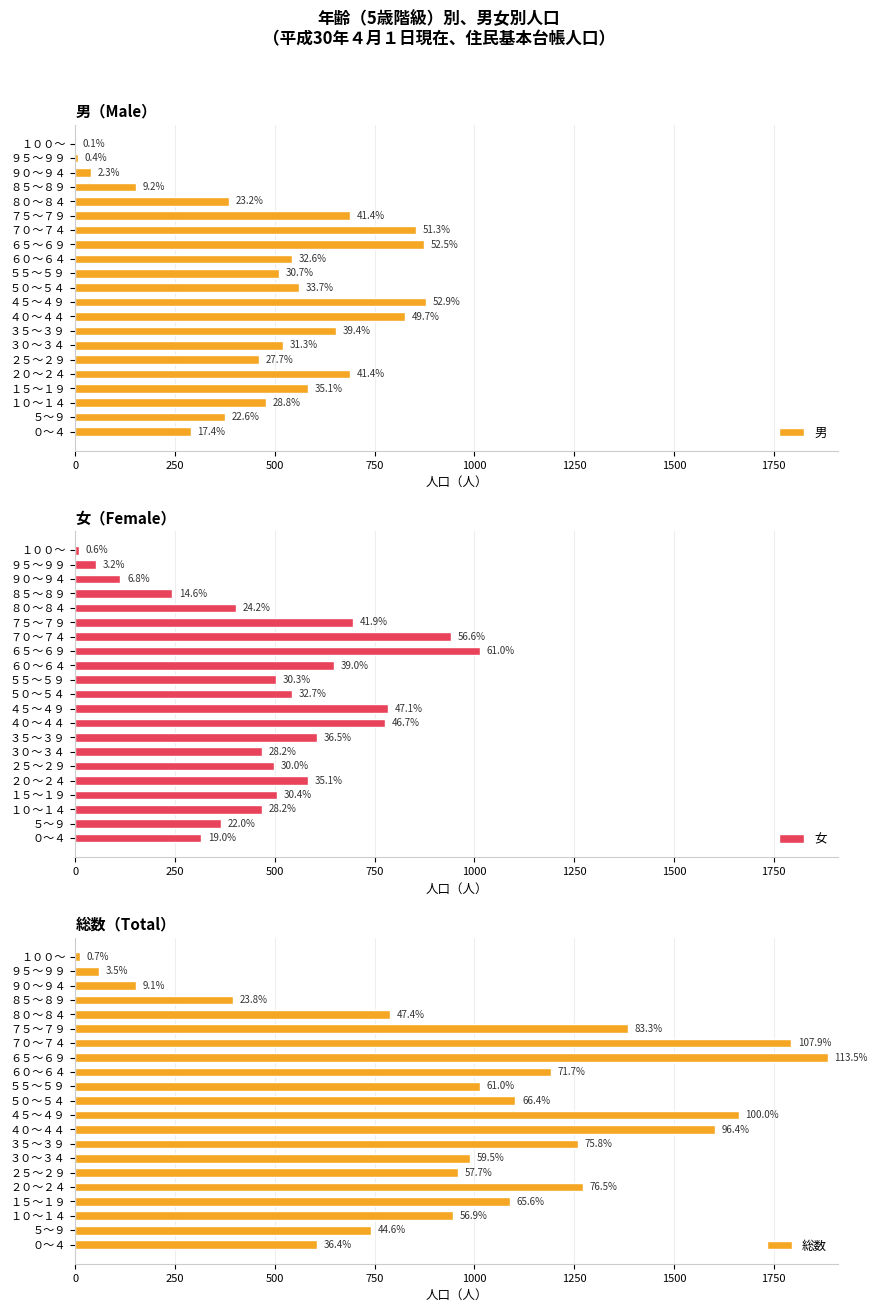

What position from the left is ９５～９９?

20